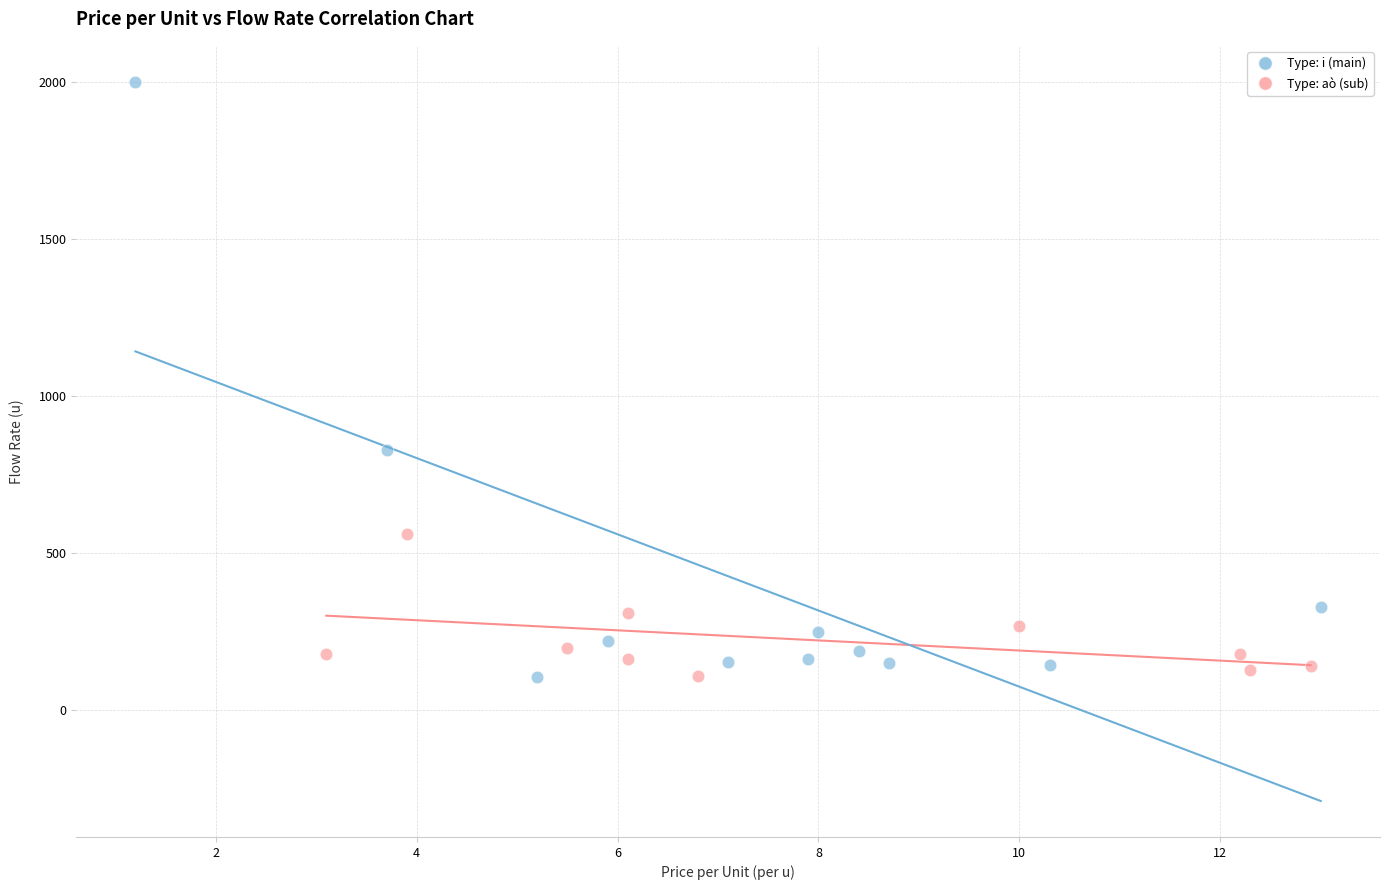

Which series has the widest spread of Y values?

Type: i (main)